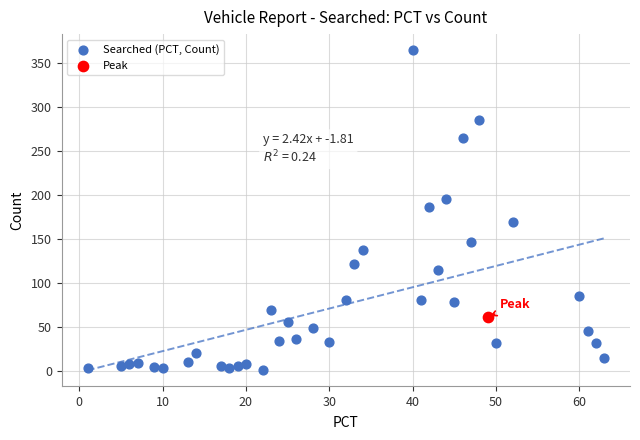

What are all the series names shown in the legend?

Searched (PCT, Count), Peak